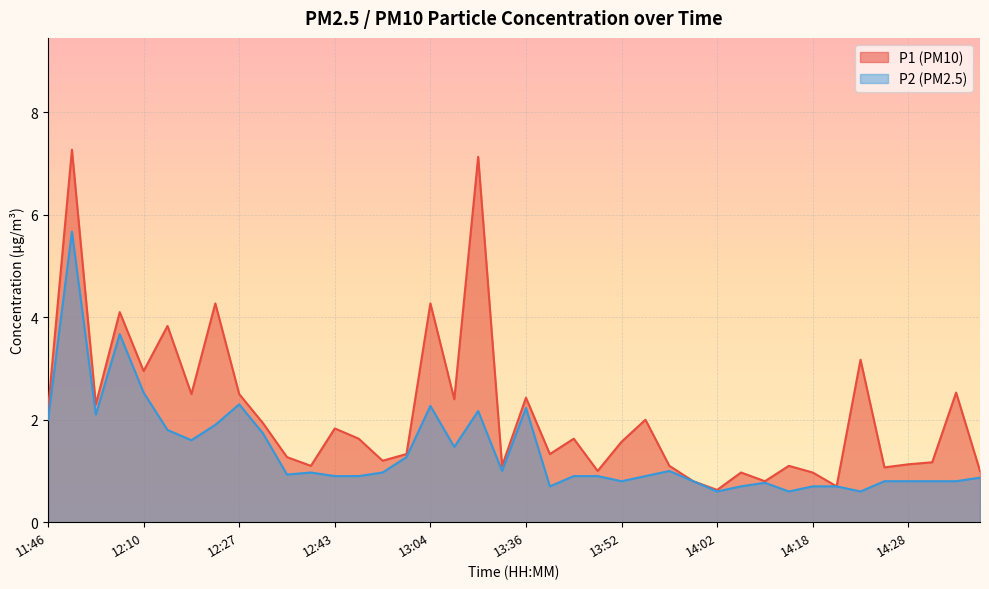

Reading left to right, transcribe all the data shown in this chart.

P1: 11:46=2.2	11:51=7.3	11:56=2.3	11:59=4.1	12:10=3.0	12:15=3.8	12:18=2.5	12:21=4.3	12:27=2.5	12:29=1.9	12:32=1.3	12:37=1.1	12:43=1.8	12:46=1.6	12:48=1.2	12:53=1.3	13:04=4.3	13:10=2.4	13:12=7.1	13:25=1.1	13:36=2.4	13:41=1.3	13:44=1.6	13:47=1.0	13:52=1.6	13:55=2.0	13:57=1.1	14:00=0.8	14:02=0.6	14:05=1.0	14:10=0.8	14:13=1.1	14:18=1.0	14:21=0.7	14:23=3.2	14:26=1.1	14:28=1.1	14:31=1.2	14:34=2.5	14:36=1.0
P2: 11:46=2.0	11:51=5.7	11:56=2.1	11:59=3.7	12:10=2.5	12:15=1.8	12:18=1.6	12:21=1.9	12:27=2.3	12:29=1.7	12:32=0.9	12:37=1.0	12:43=0.9	12:46=0.9	12:48=1.0	12:53=1.3	13:04=2.3	13:10=1.5	13:12=2.2	13:25=1.0	13:36=2.2	13:41=0.7	13:44=0.9	13:47=0.9	13:52=0.8	13:55=0.9	13:57=1.0	14:00=0.8	14:02=0.6	14:05=0.7	14:10=0.8	14:13=0.6	14:18=0.7	14:21=0.7	14:23=0.6	14:26=0.8	14:28=0.8	14:31=0.8	14:34=0.8	14:36=0.9